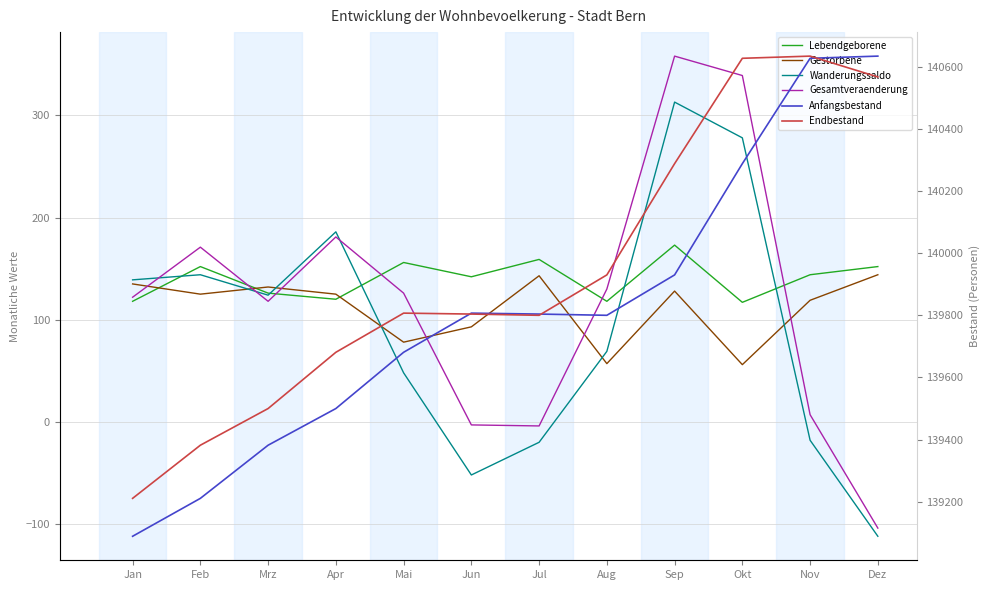

Which series has the largest total across all categories?

Endbestand